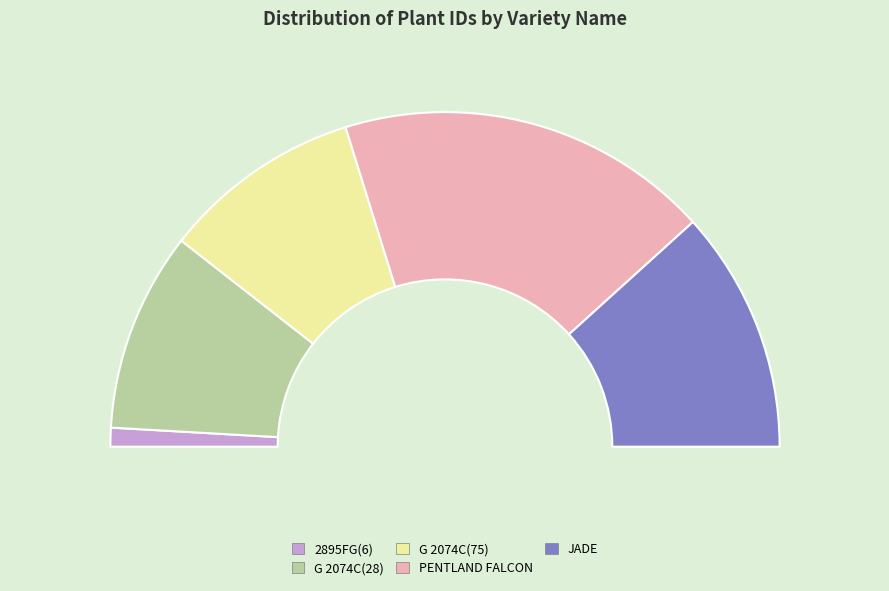

To the nearest percent, what percentage of the pie is G 2074C(28)?

19%